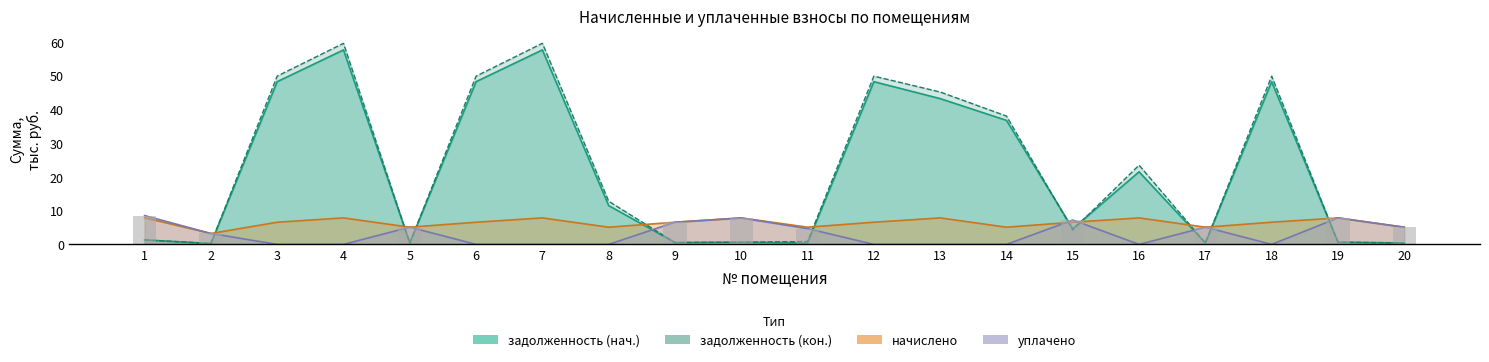

What is the approximate value of задолженность (нач.) at 7?

57.6